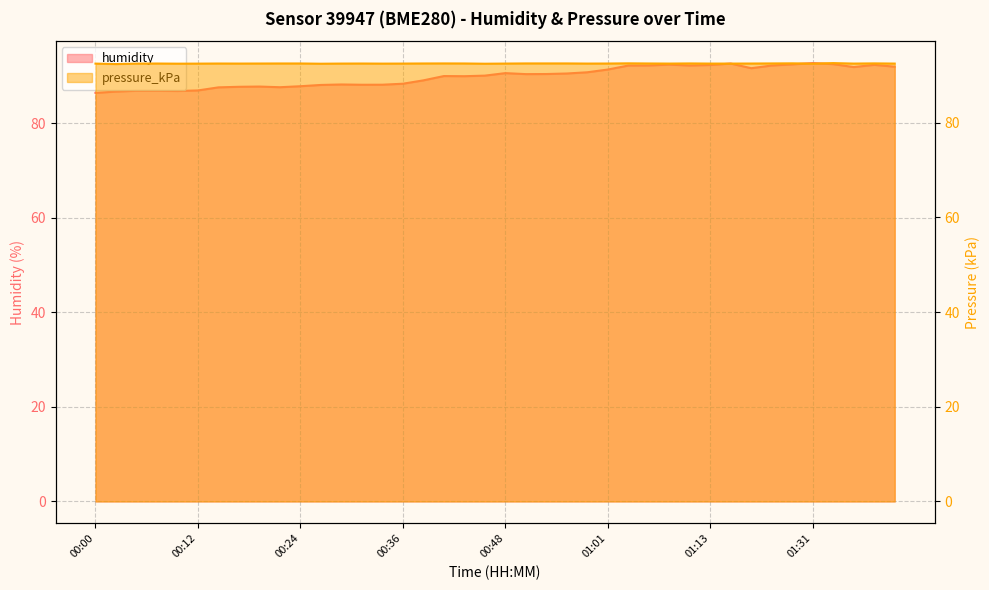

Which label corresponds to the largest value in the chart?

01:31